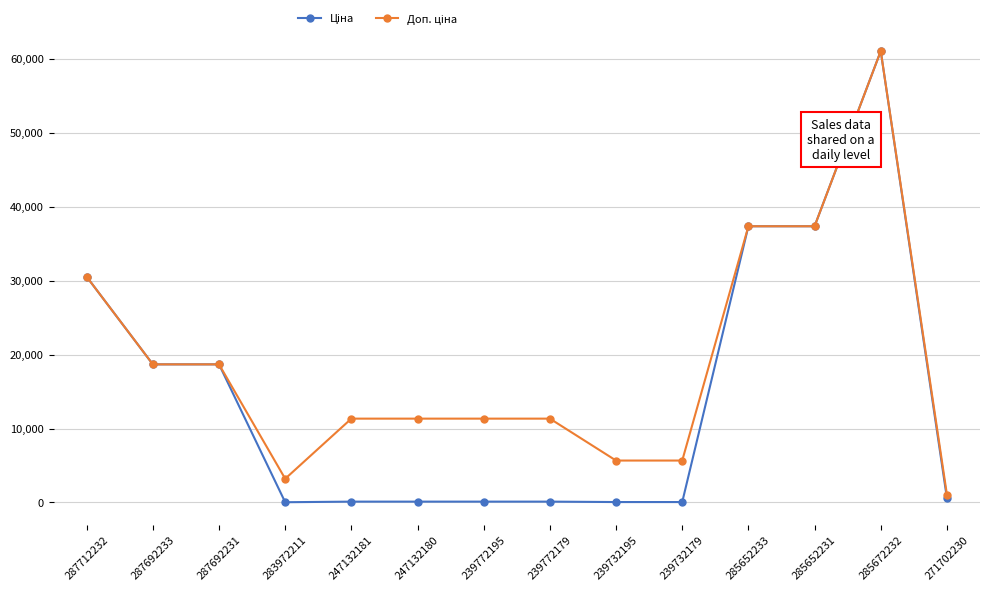

At how many categories does at least one series exceed 57552?

1